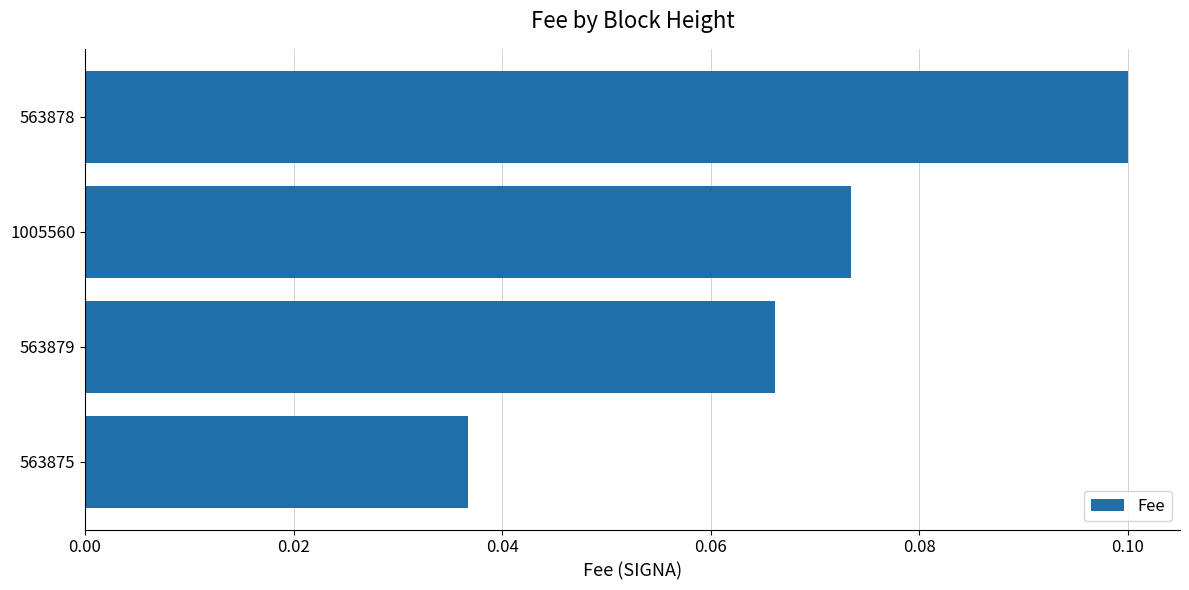

Where is the data nearest to the value 0?

563875